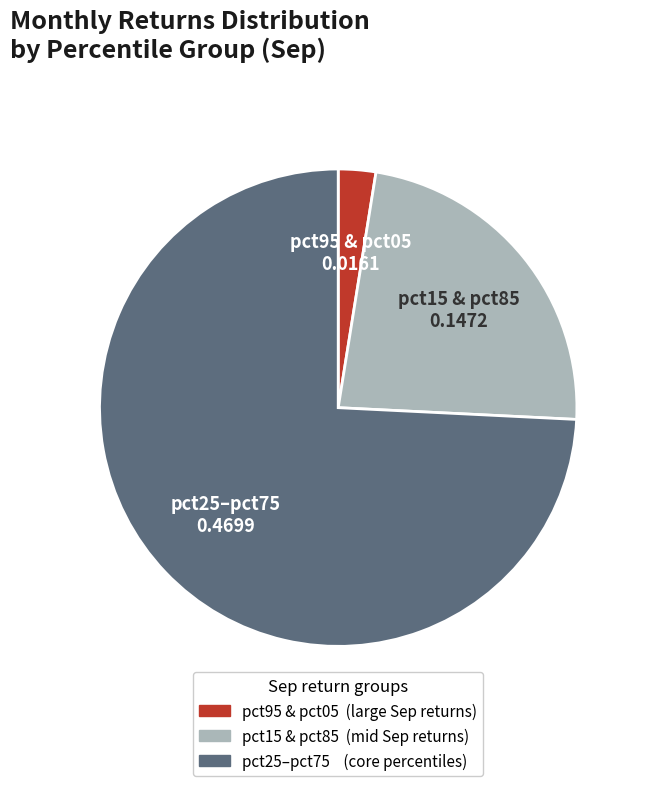

Is there any slice that represents more than half of the pie?

Yes